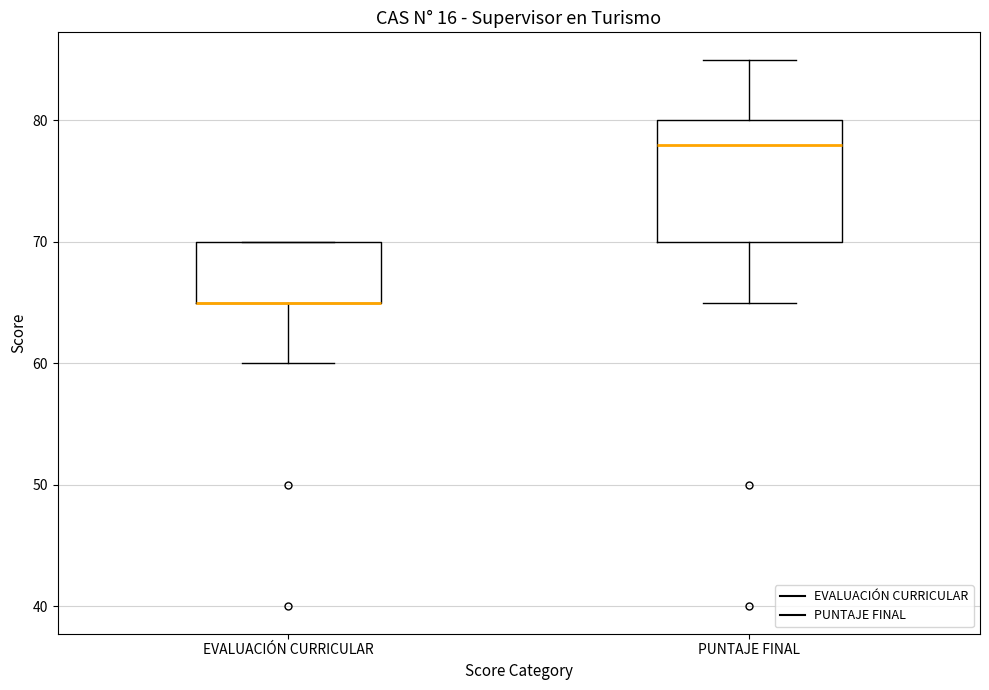

Where is the upper edge of the box for PUNTAJE FINAL on the y-axis? The values are not printed on the chart, so give them approximately, as read against the axis.

80